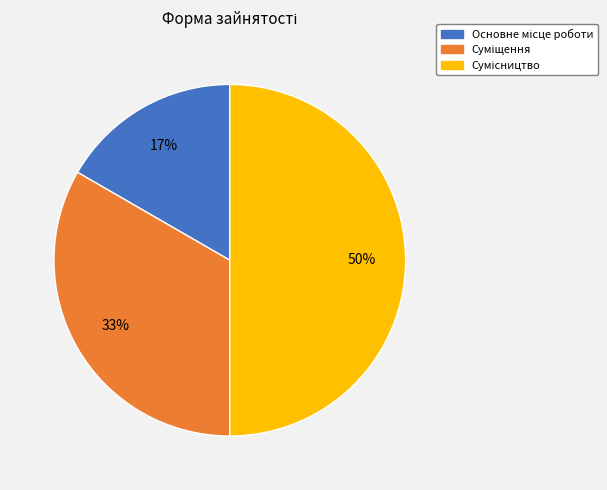

To the nearest percent, what is the average slice percentage?

33%